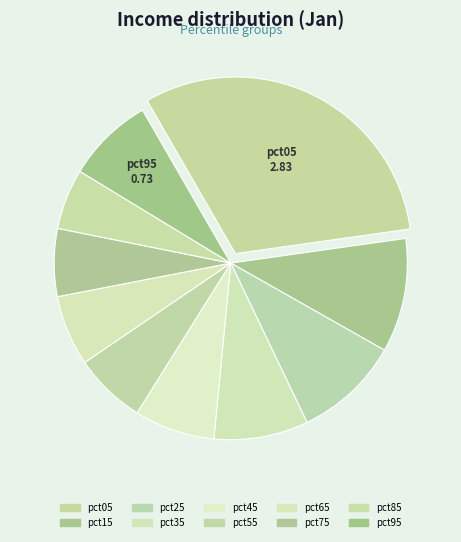

What percentage is the pct25 slice, to the nearest percent?

10%